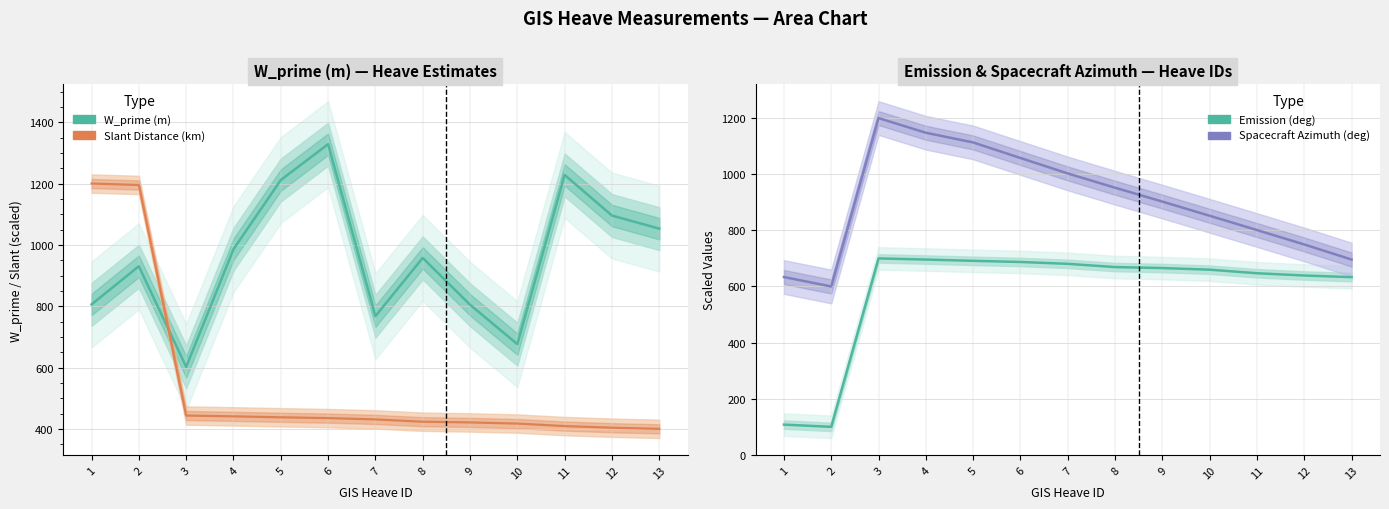

Rank the categories by W_prime (m) value from lowest to highest.

3, 10, 7, 9, 1, 2, 8, 4, 13, 12, 5, 11, 6